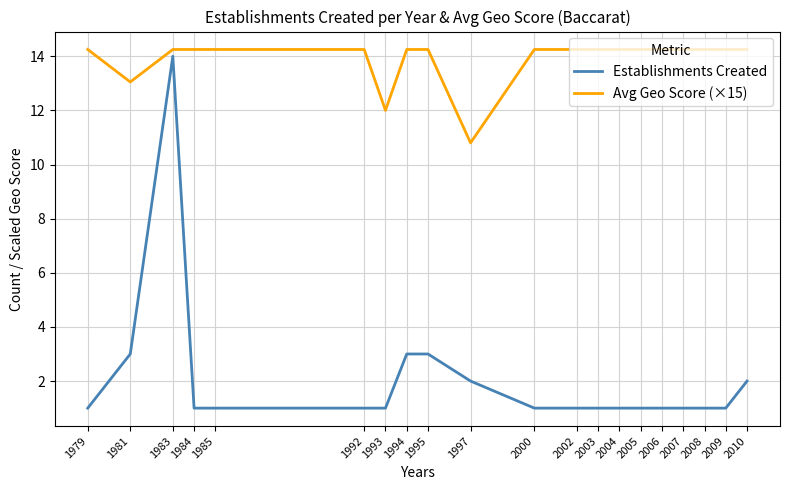

Which series has the largest total across all categories?

Avg Geo Score (×15)